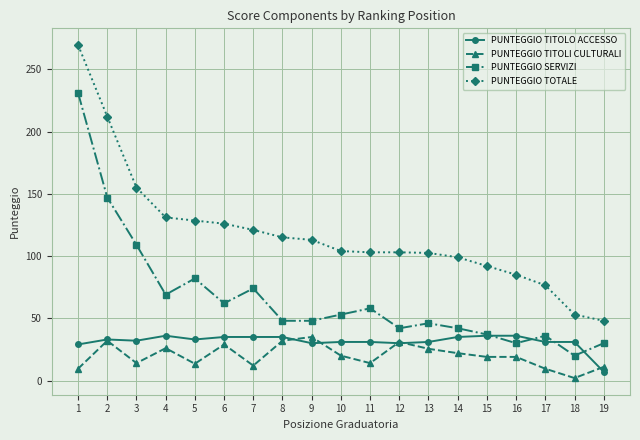

True or false: PUNTEGGIO TITOLI CULTURALI and PUNTEGGIO SERVIZI cross at least once.

False